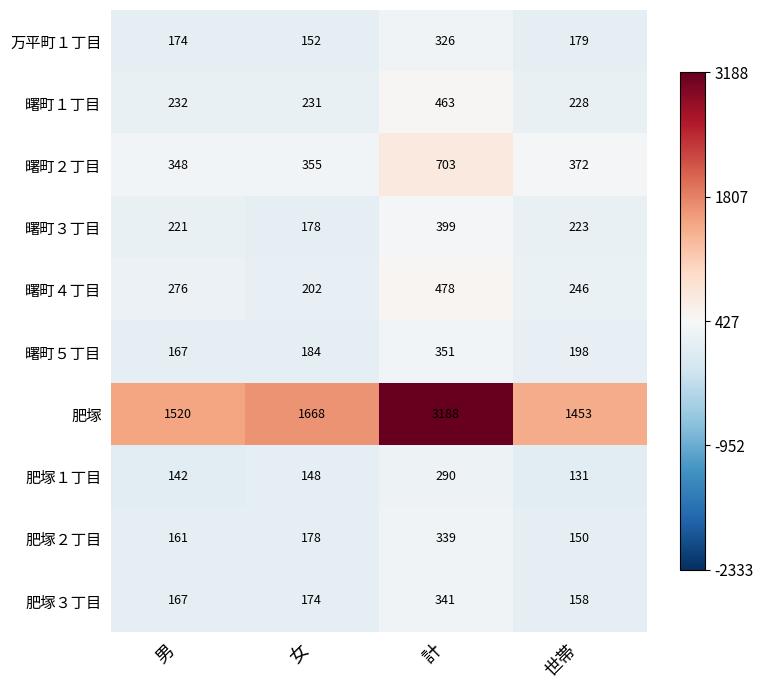

What is the approximate value of 肥塚１丁目 at 女, to the nearest 10?

150